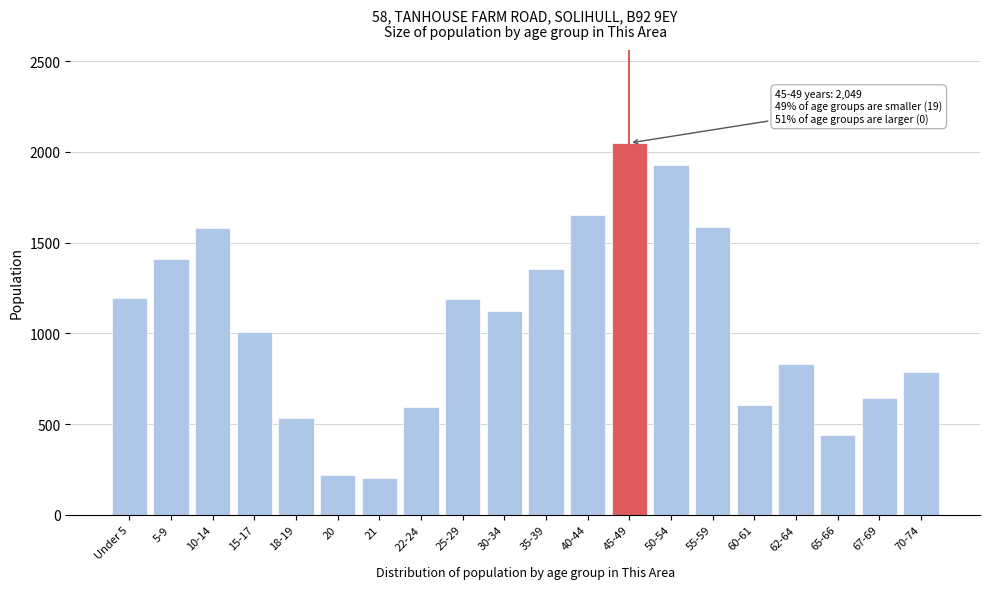

What is the difference between the maximum and second lowest values?

1831